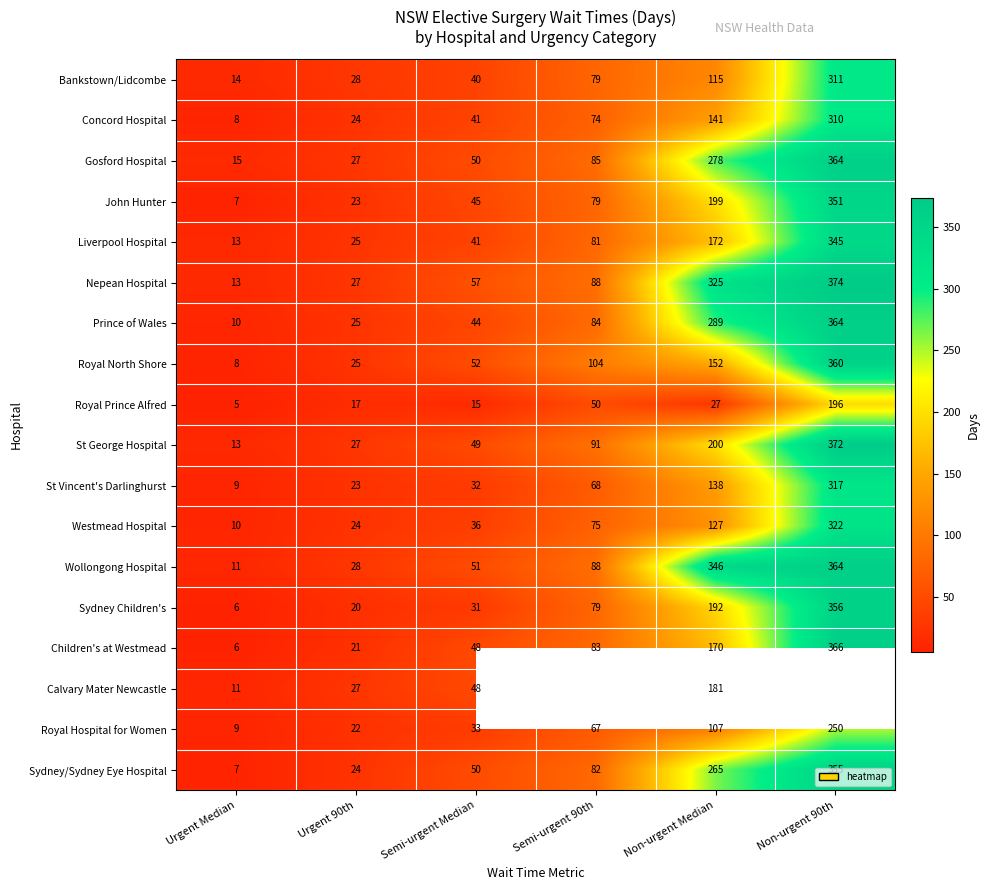

Which has a higher value, Non-urgent Median or Semi-urgent Median?

Non-urgent Median